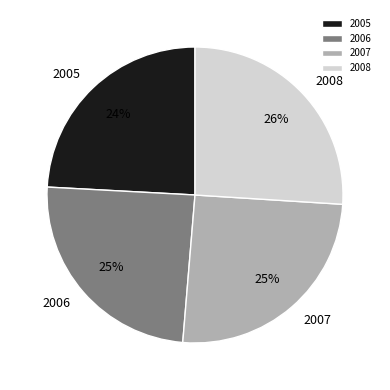

To the nearest percent, what portion does 2005 represent?

24%